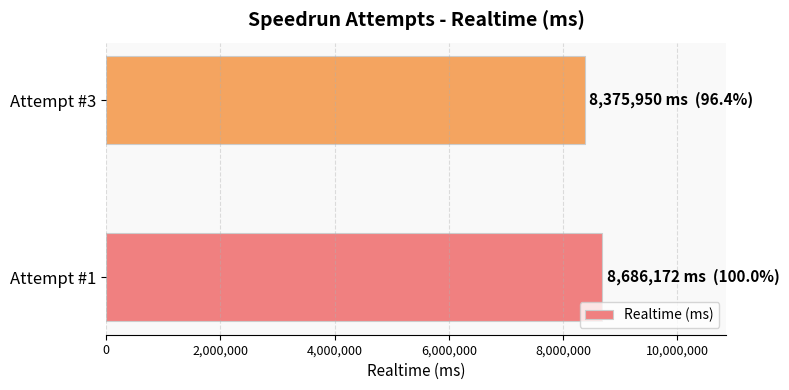

The value at Attempt #3 is 8375950. True or false?

True